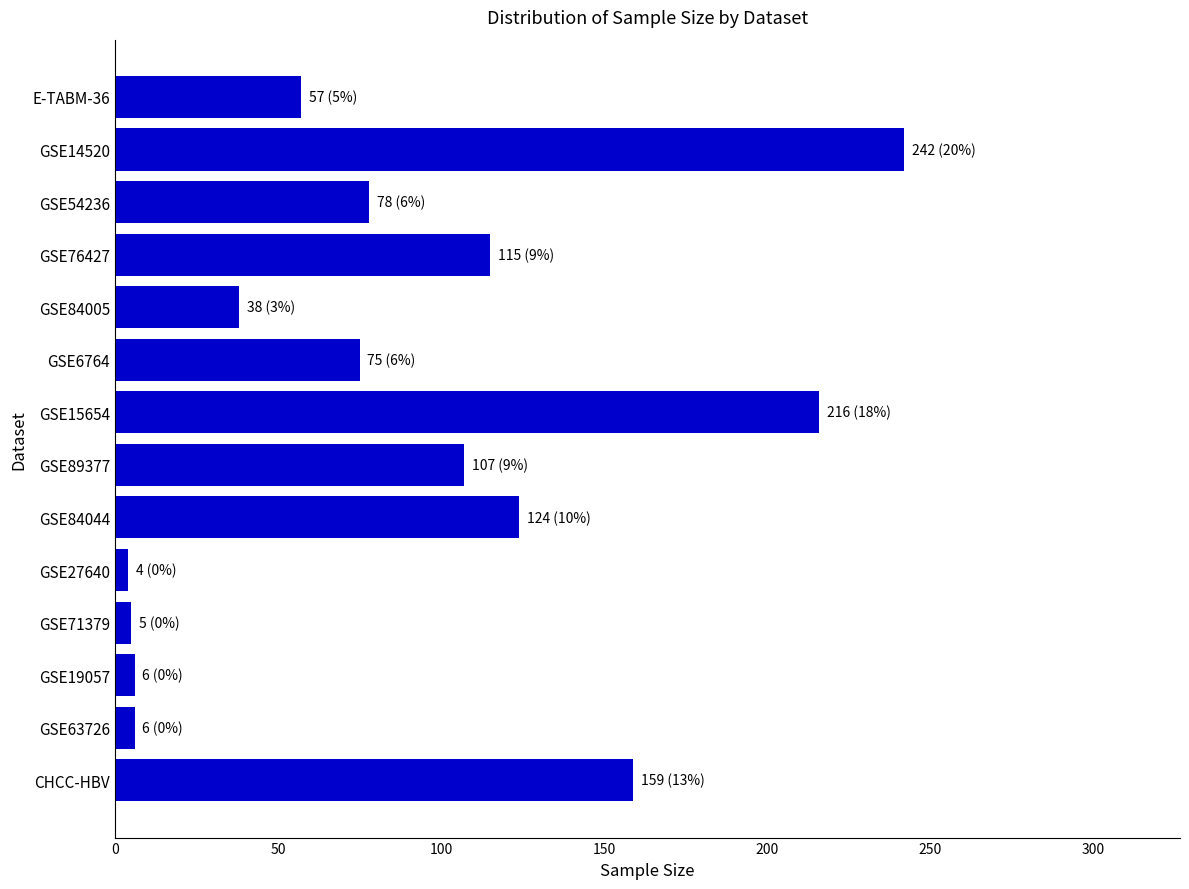

What is the smallest value displayed?

4